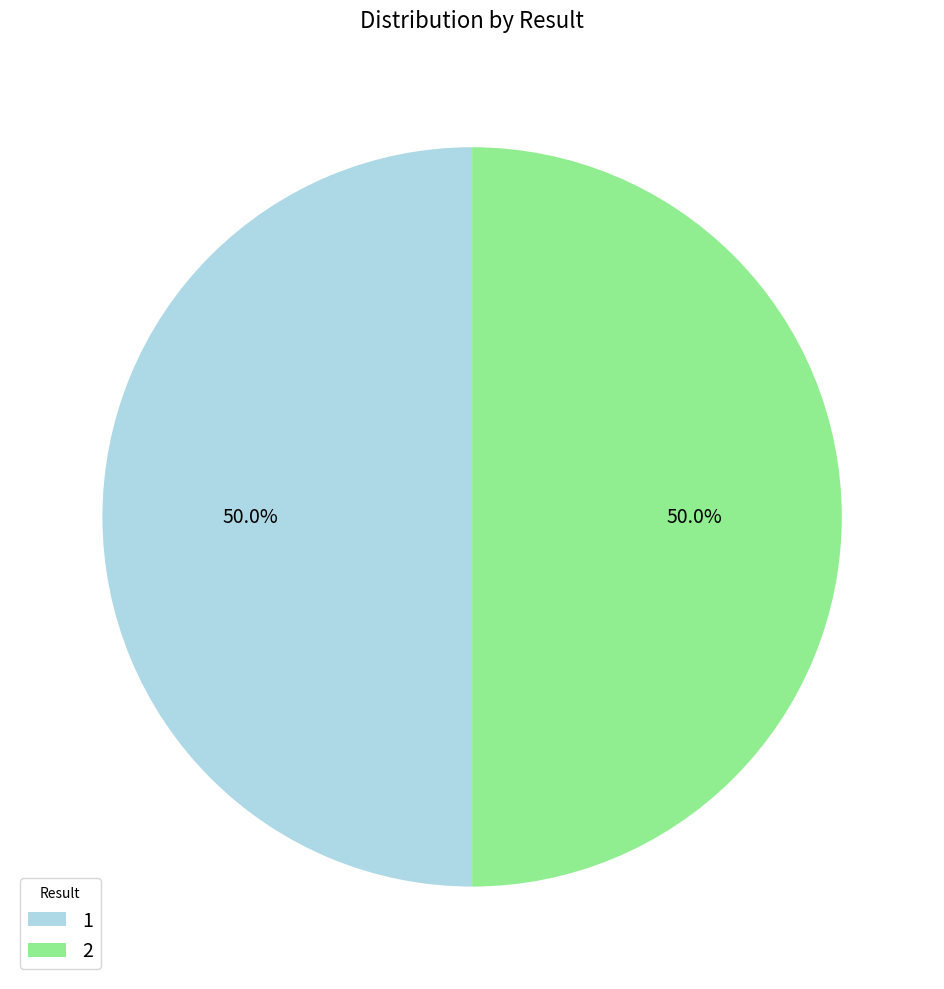

Combined, do 1 and 2 account for over 50%?

Yes